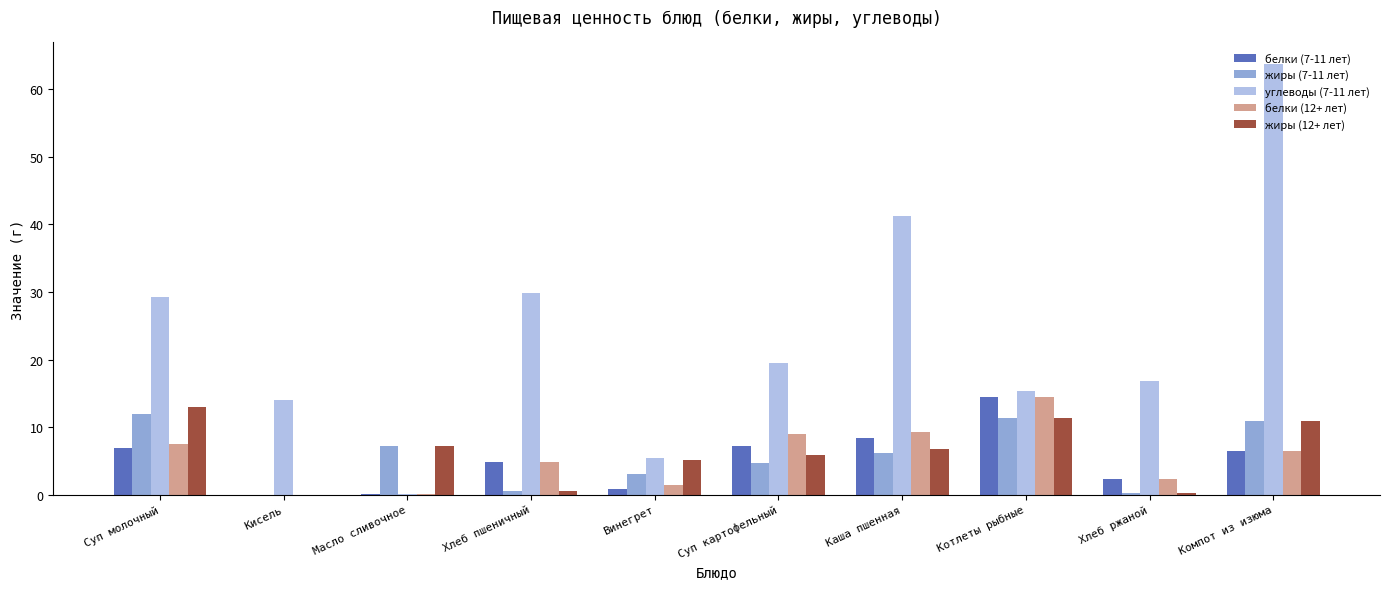

What is the sum of all жиры (12+ лет) values?

61.2